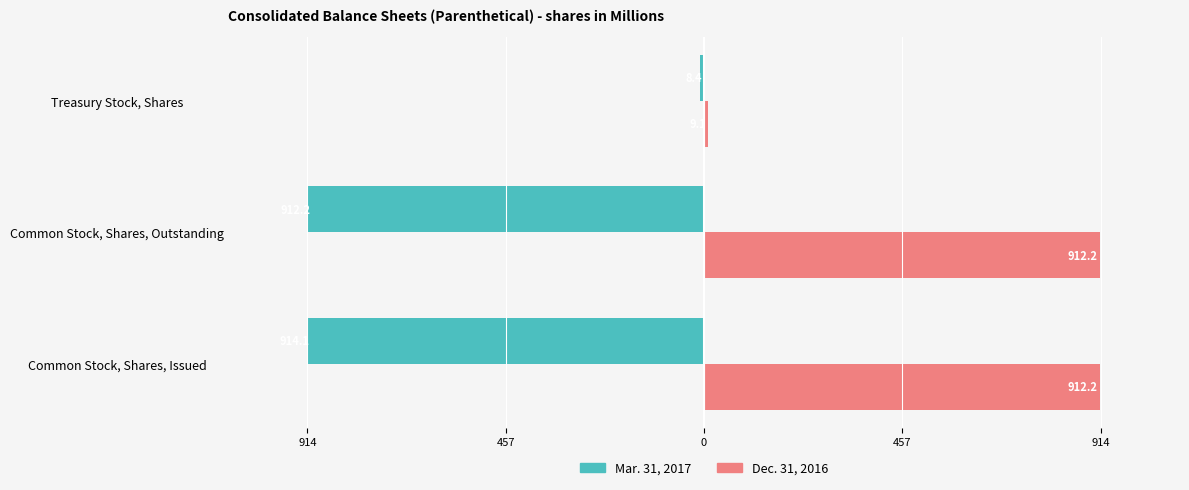

What are all the series names shown in the legend?

Mar. 31, 2017, Dec. 31, 2016